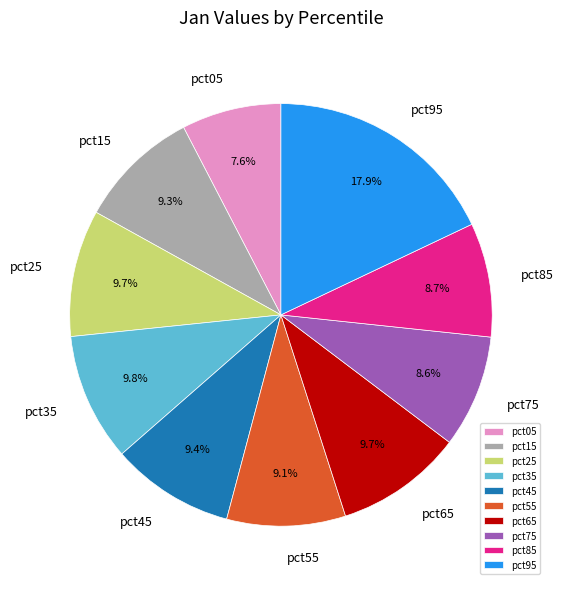

Which slice is the largest?

pct95